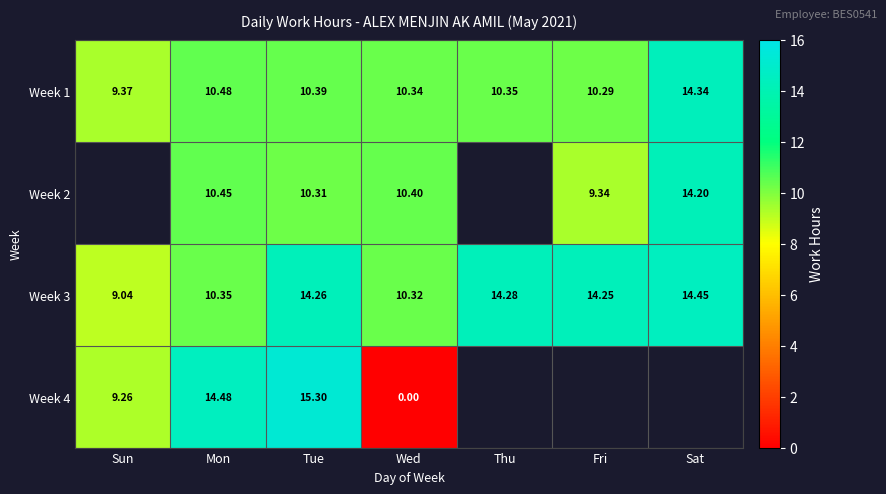

List the labels in order of Week 3 value, smallest first.

Sun, Wed, Mon, Fri, Tue, Thu, Sat